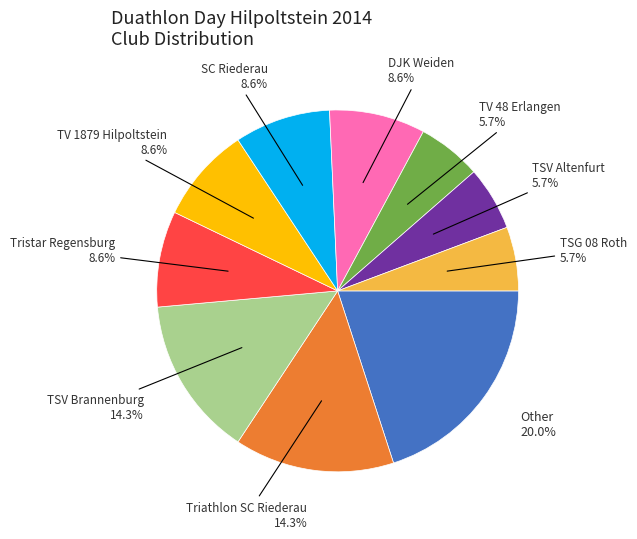

How many slices are in this pie chart?

10